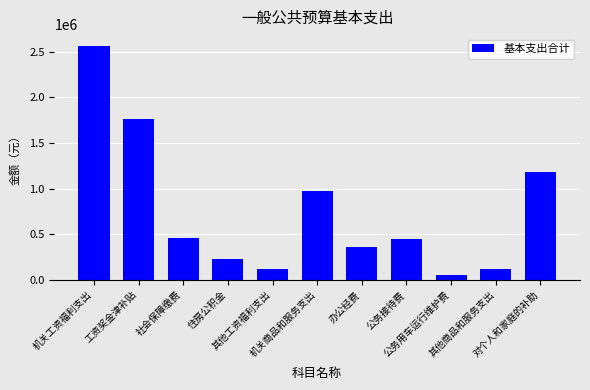

The value at 机关工资福利支出 is 635532.4. True or false?

False